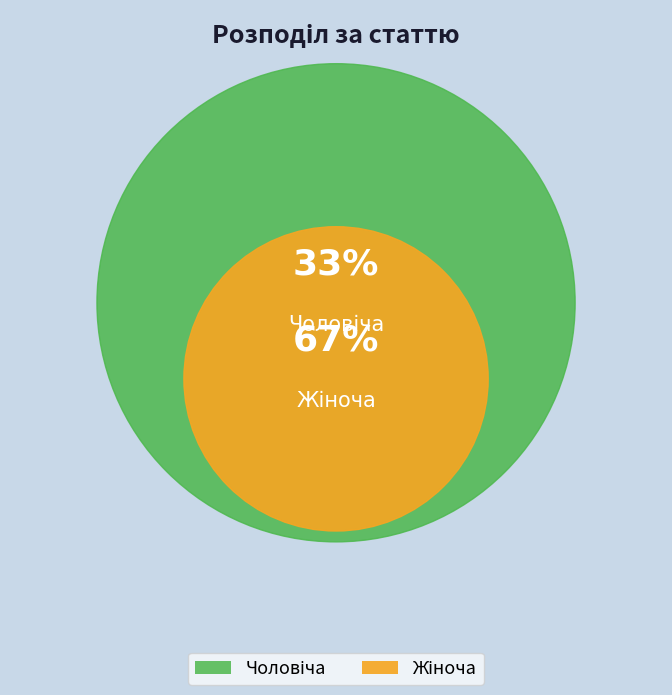

What is the majority slice?

Жіноча